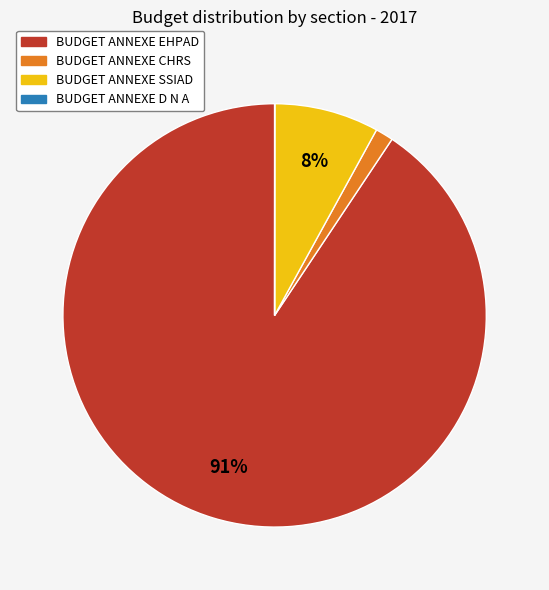

Which has a higher value, BUDGET ANNEXE SSIAD or BUDGET ANNEXE CHRS?

BUDGET ANNEXE SSIAD